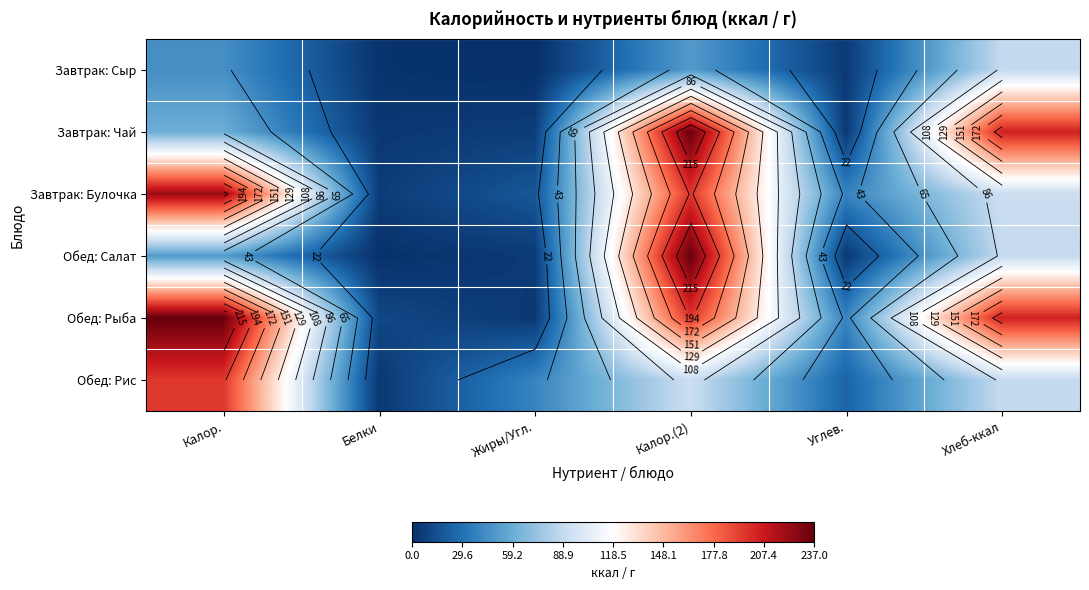

What is the maximum value shown in the chart?

237.0